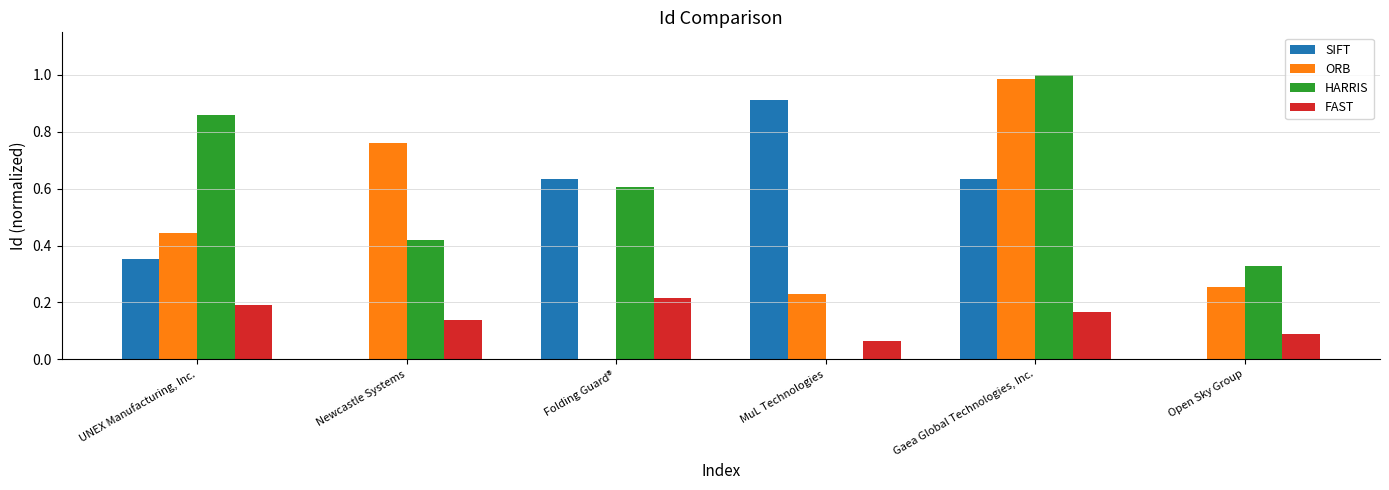

The value of HARRIS at MuL Technologies is 0.0. True or false?

True